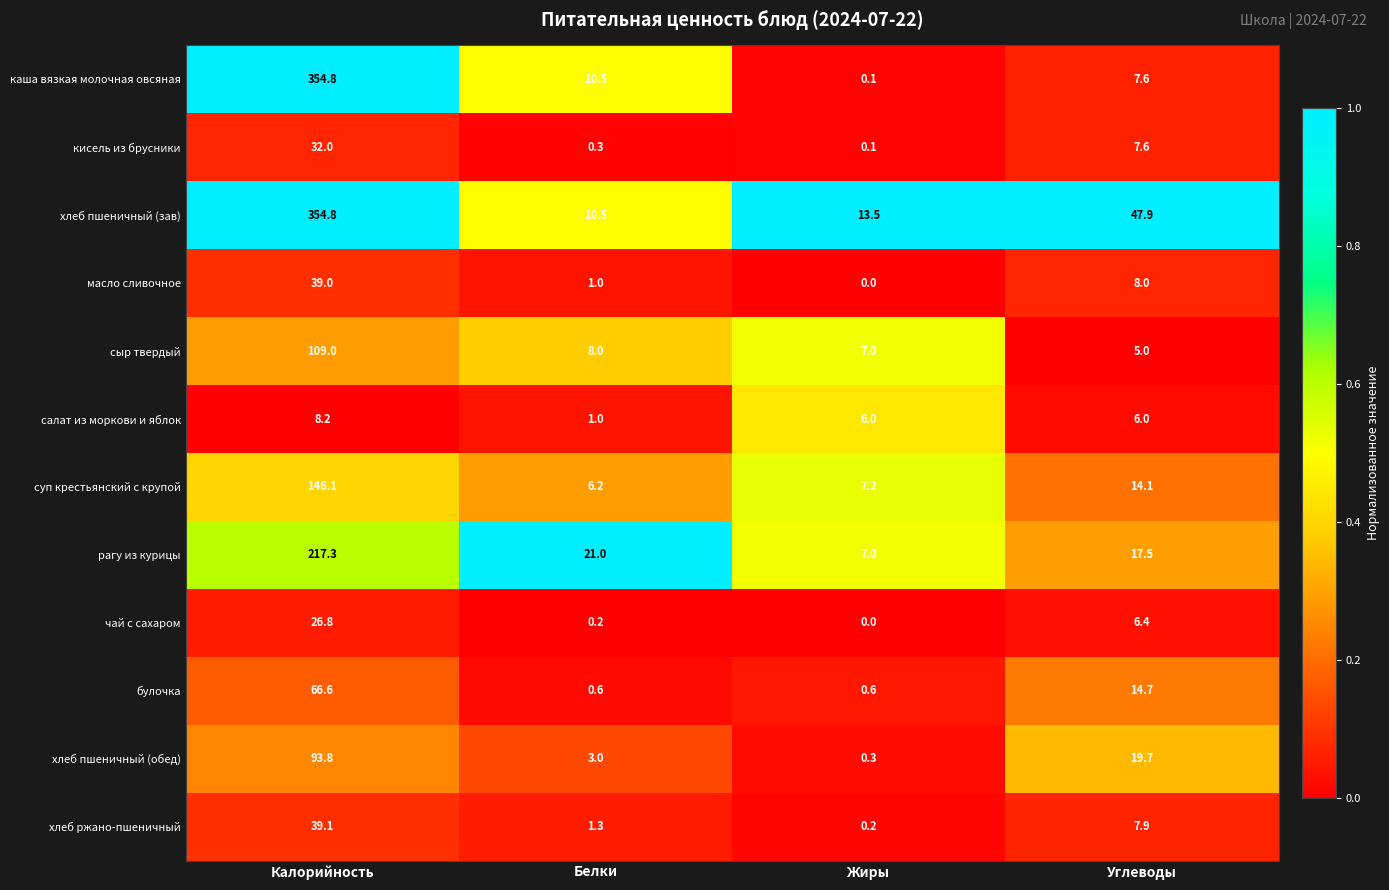

What is the maximum value shown in the chart?

354.8